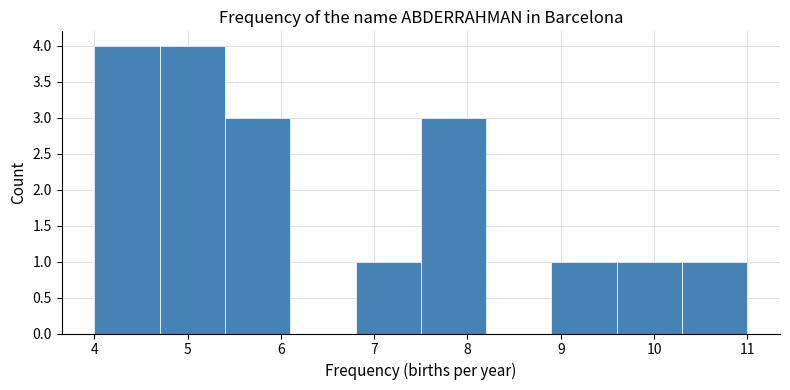

Reading left to right, transcribe this chart: for each bar, give the range it covers on the x-axis and its height. The values are not printed on the chart, so give them approximately, as read against the axis.

4.0 to 4.7: 4
4.7 to 5.4: 4
5.4 to 6.1: 3
6.1 to 6.8: 0
6.8 to 7.5: 1
7.5 to 8.2: 3
8.2 to 8.9: 0
8.9 to 9.6: 1
9.6 to 10.3: 1
10.3 to 11.0: 1